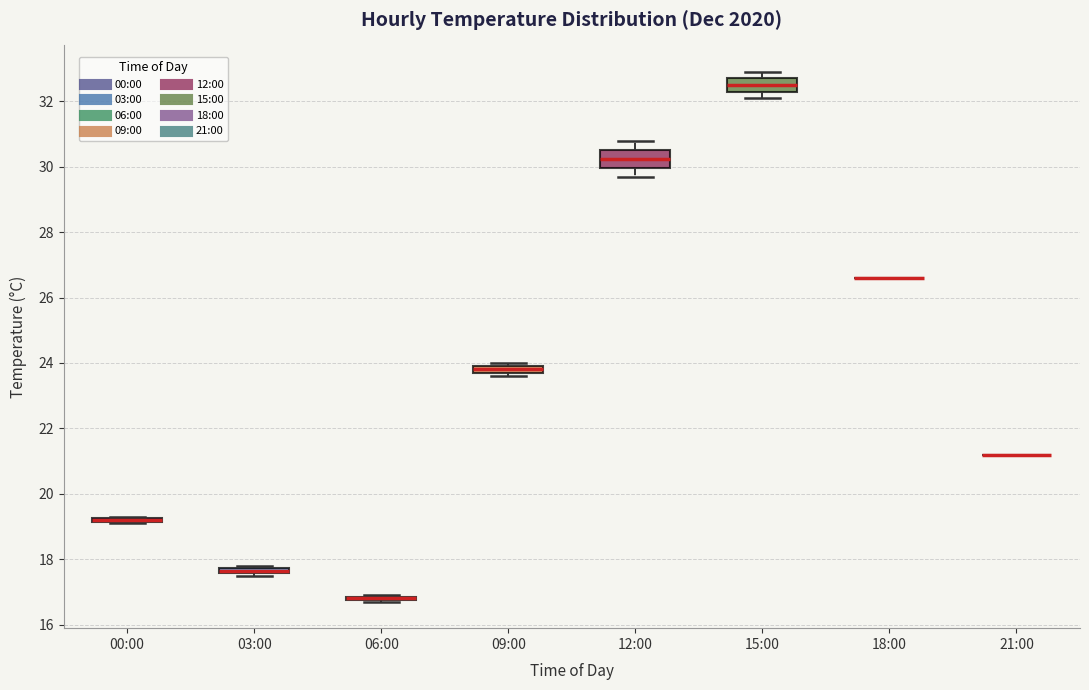

Where is the upper edge of the box for 09:00 on the y-axis? The values are not printed on the chart, so give them approximately, as read against the axis.

24.0